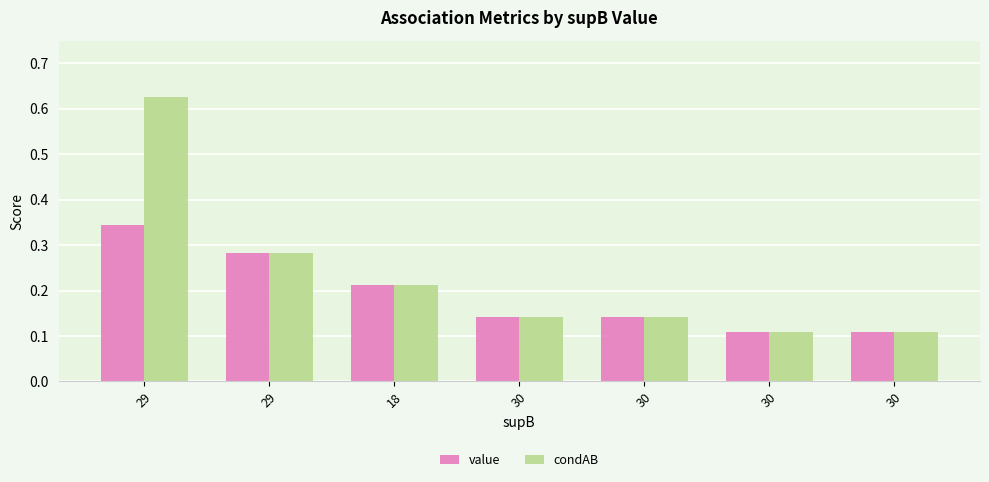

Which category has the highest value in the condAB series?

29